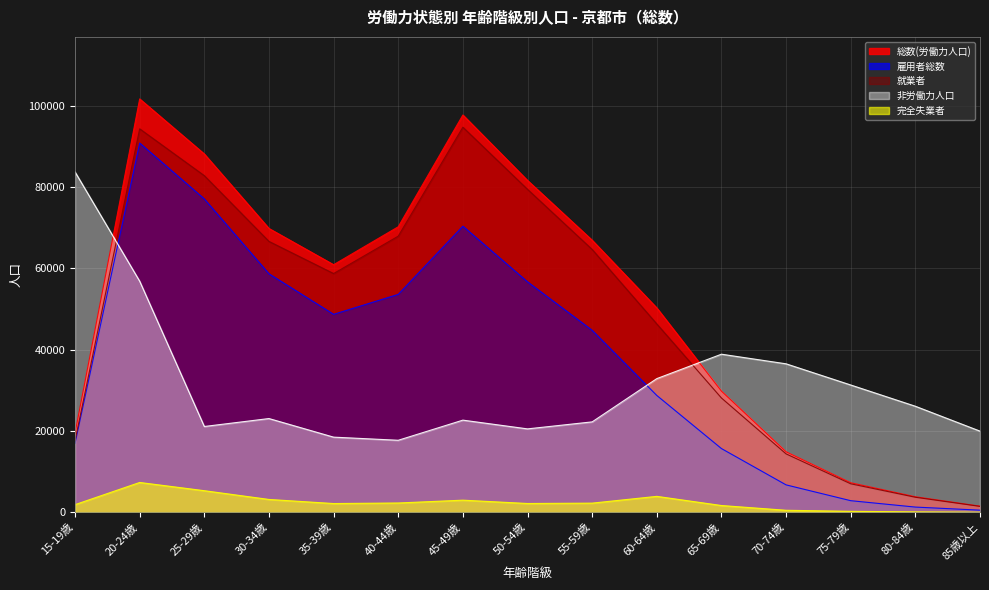

List the series in order of their peak value, lowest first.

完全失業者, 非労働力人口, 雇用者総数, 就業者, 総数(労働力人口)